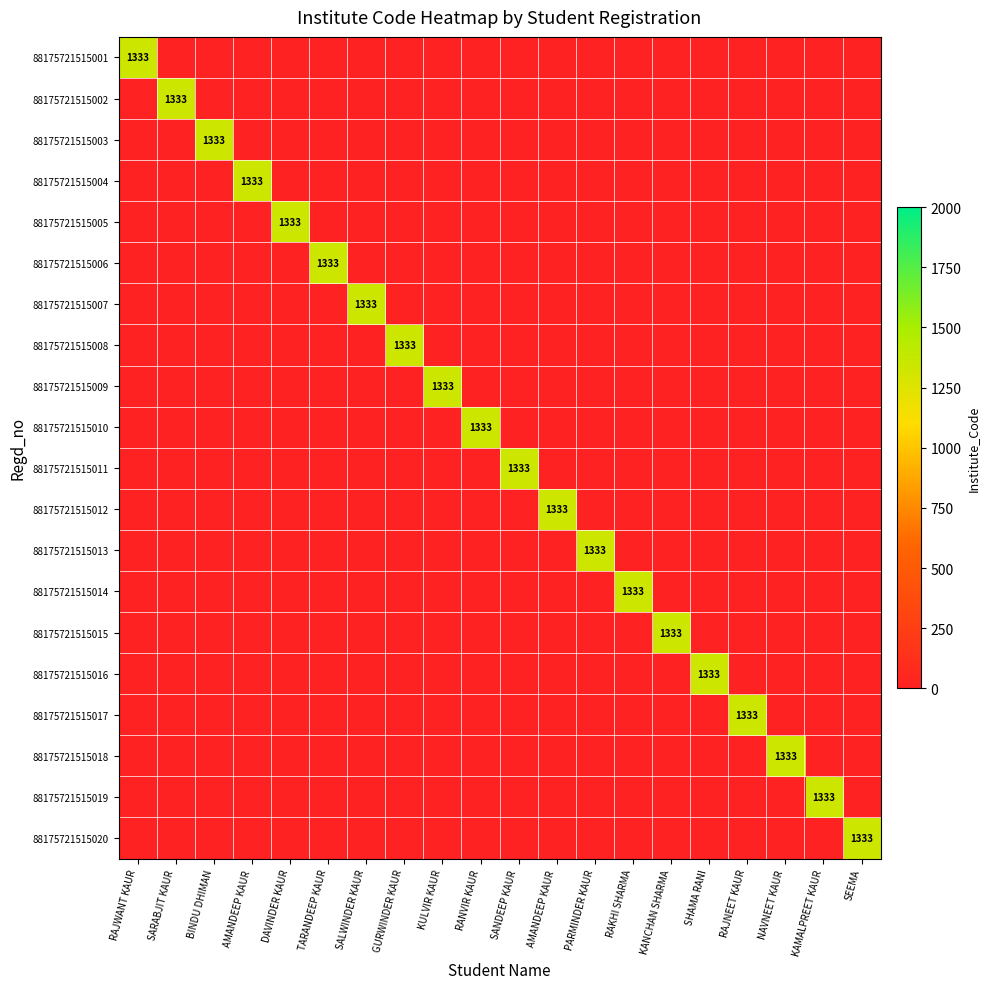

Rank the categories by 88175721515011 value from highest to lowest.

SANDEEP KAUR, RAJWANT KAUR, SARABJIT KAUR, BINDU DHIMAN, AMANDEEP KAUR, DAVINDER KAUR, TARANDEEP KAUR, SALWINDER KAUR, GURWINDER KAUR, KULVIR KAUR, RANVIR KAUR, AMANDEEP KAUR, PARMINDER KAUR, RAKHI SHARMA, KANCHAN SHARMA, SHAMA RANI, RAJNEET KAUR, NAVNEET KAUR, KAMALPREET KAUR, SEEMA